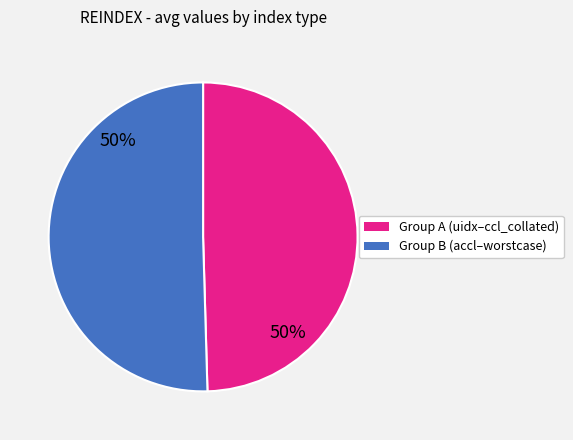

To the nearest percent, what is the average slice percentage?

50%